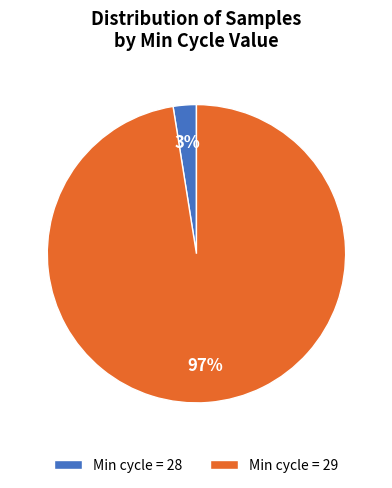

Do Min cycle = 29 and Min cycle = 28 together represent more than half of the pie?

Yes